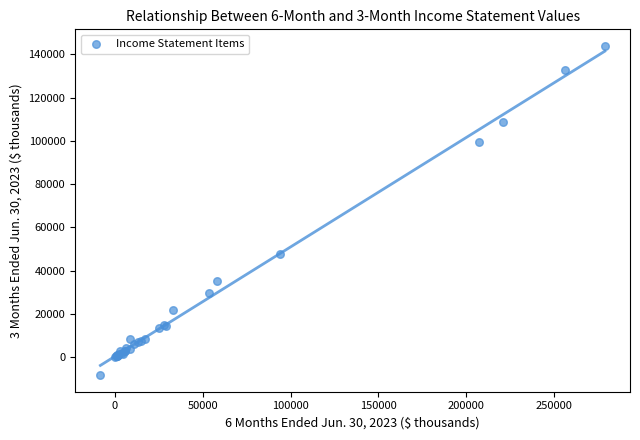

What Y value in the scatter plot is closest to 67845?

47650